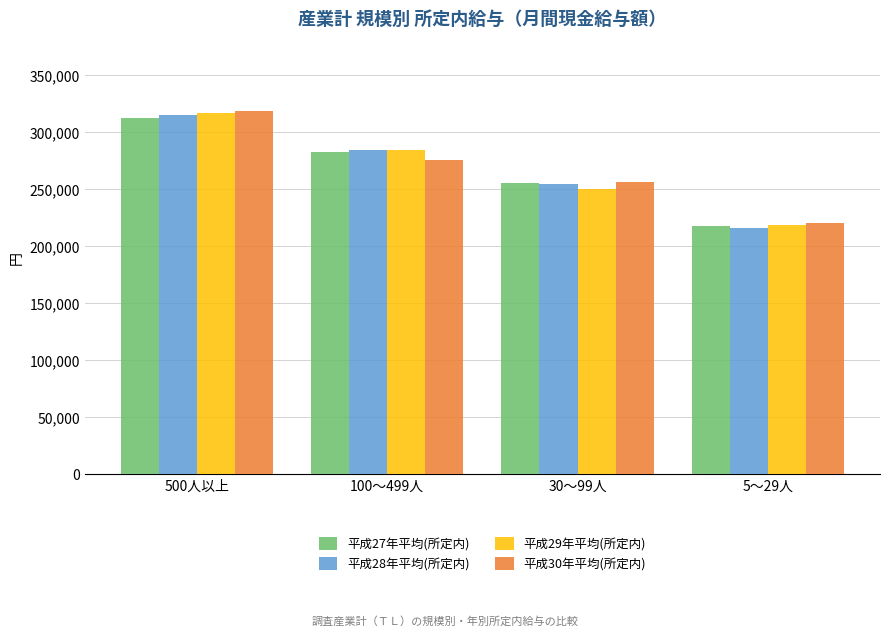

How many bars are there in each group?

4